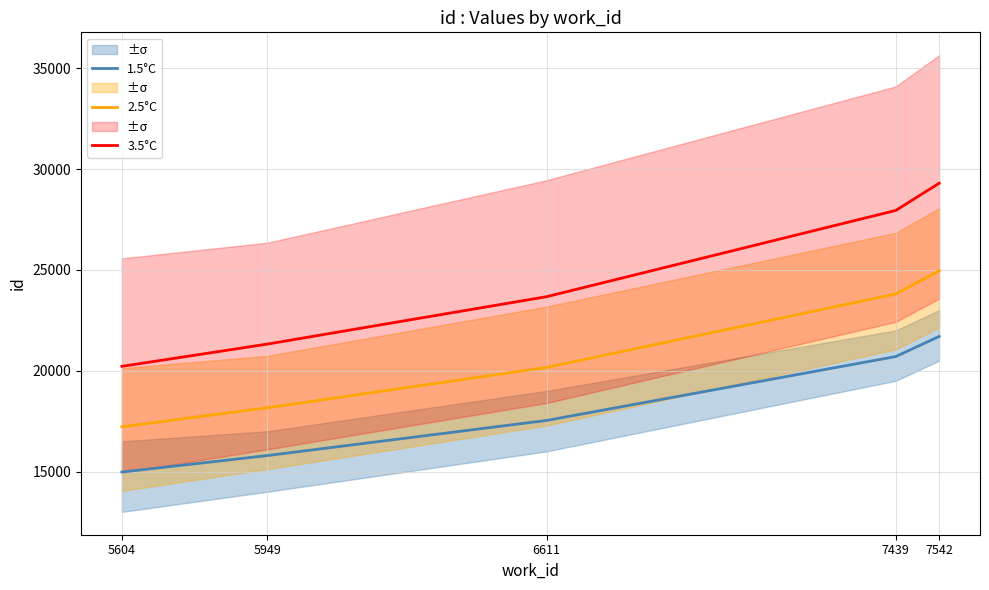

The 2.5°C series shows 24161.7 at 5604. True or false?

False